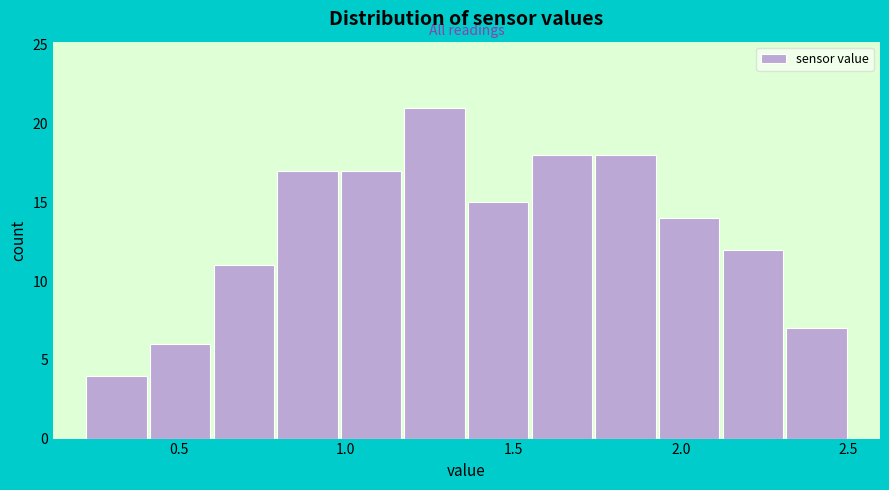

Around what value on the x-axis is the tallest bar? Give the approximate position of its centre, as read against the axis.

1.25